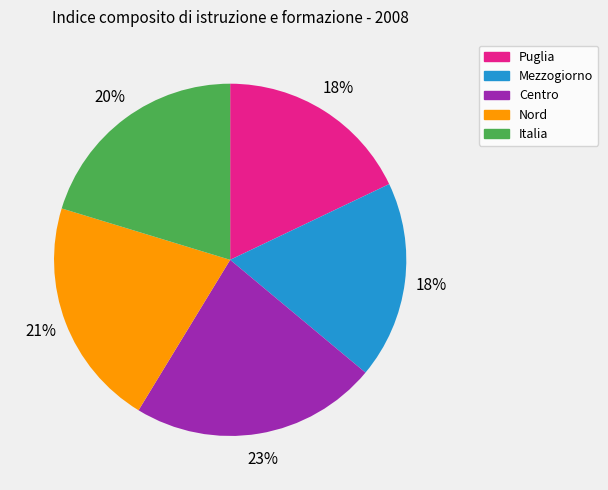

Which category has the biggest portion of the pie?

Centro